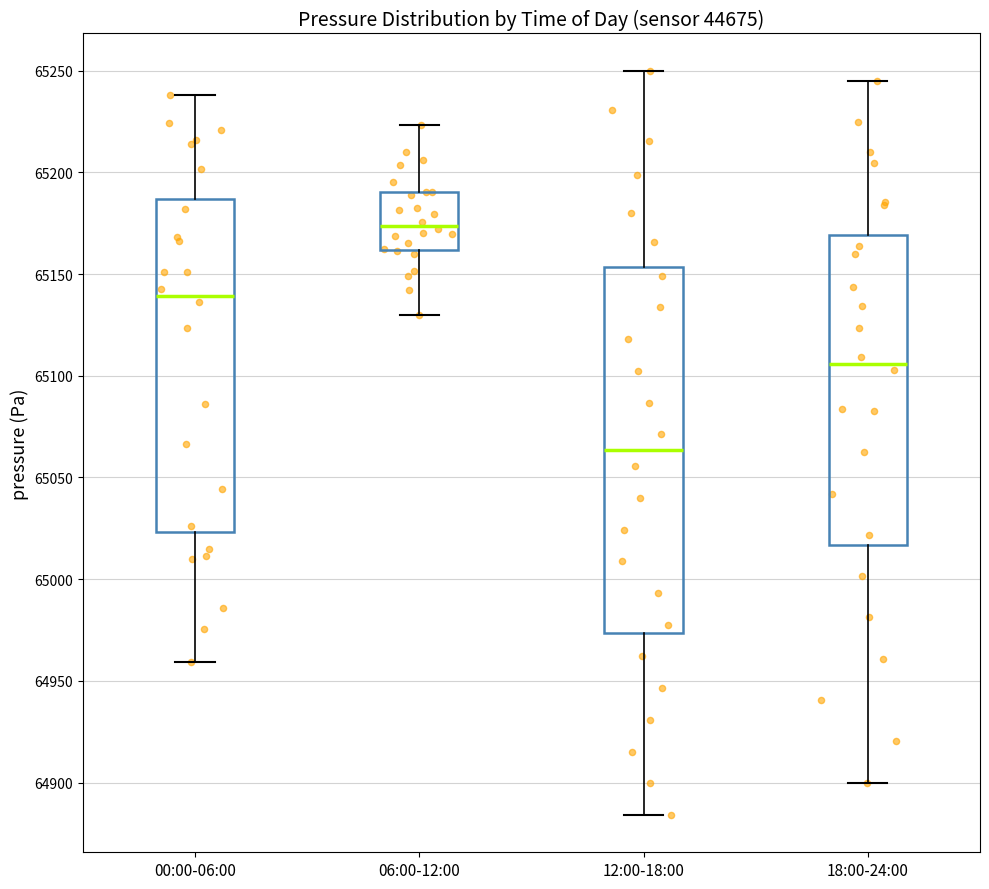

Where does the upper whisker of the box for 06:00-12:00 end on the y-axis? The values are not printed on the chart, so give them approximately, as read against the axis.

65225